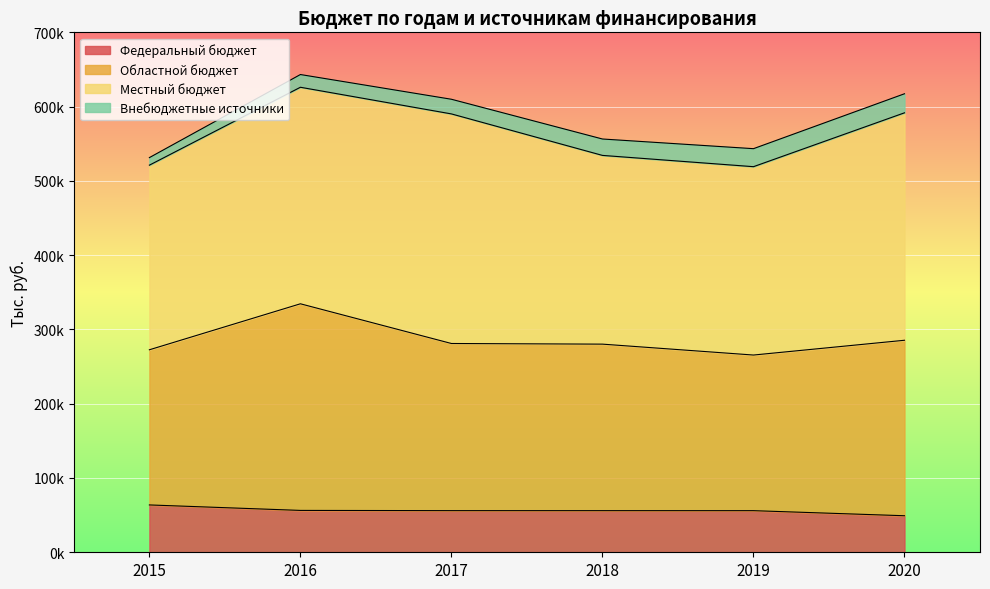

At which label does Областной бюджет first exceed 281074?

2016